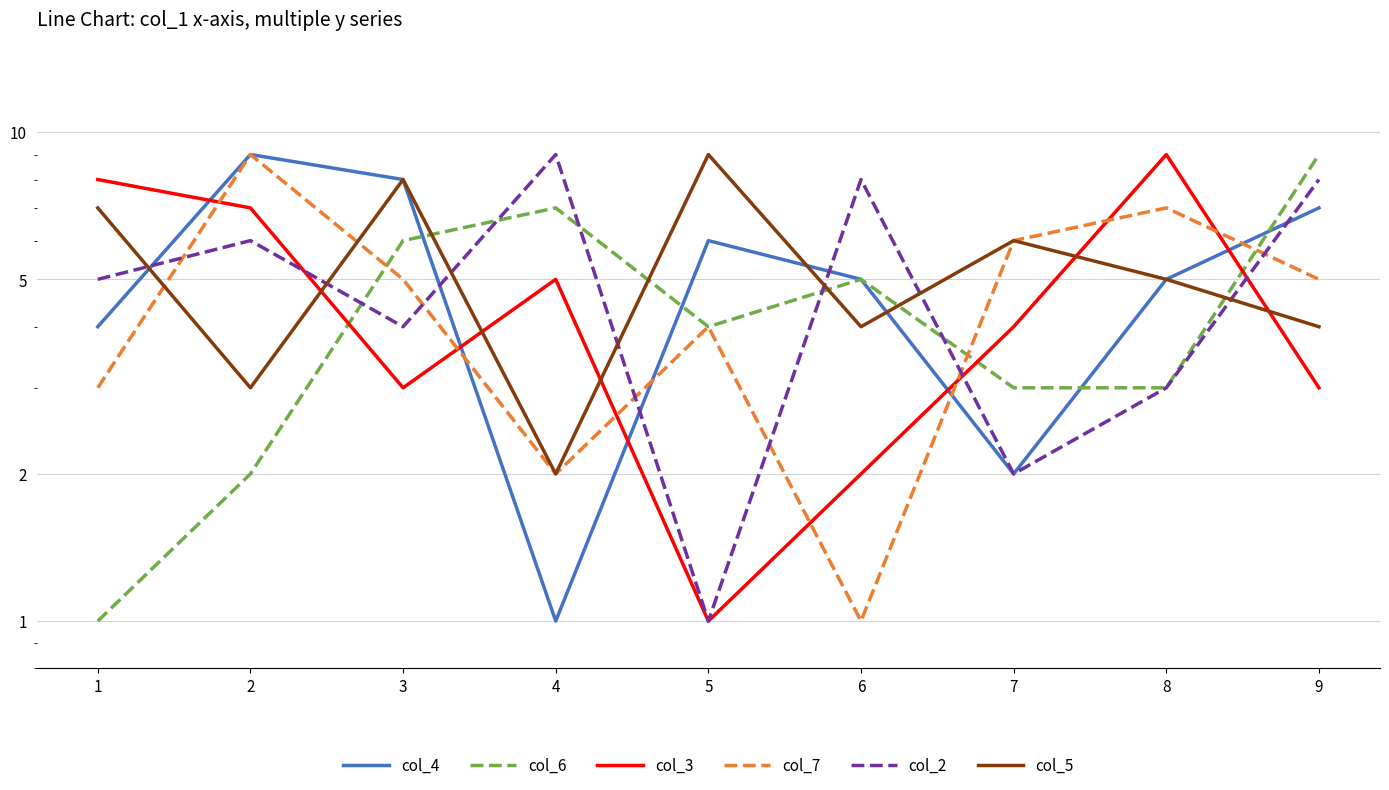

Reading left to right, extract all data points from this chart.

col_4: 4	9	8	1	6	5	2	5	7
col_6: 1	2	6	7	4	5	3	3	9
col_3: 8	7	3	5	1	2	4	9	3
col_7: 3	9	5	2	4	1	6	7	5
col_2: 5	6	4	9	1	8	2	3	8
col_5: 7	3	8	2	9	4	6	5	4